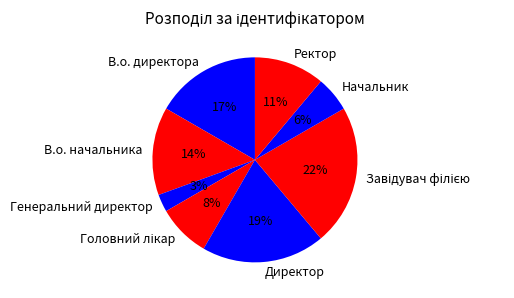

What is the smallest slice in the pie chart?

Генеральний директор